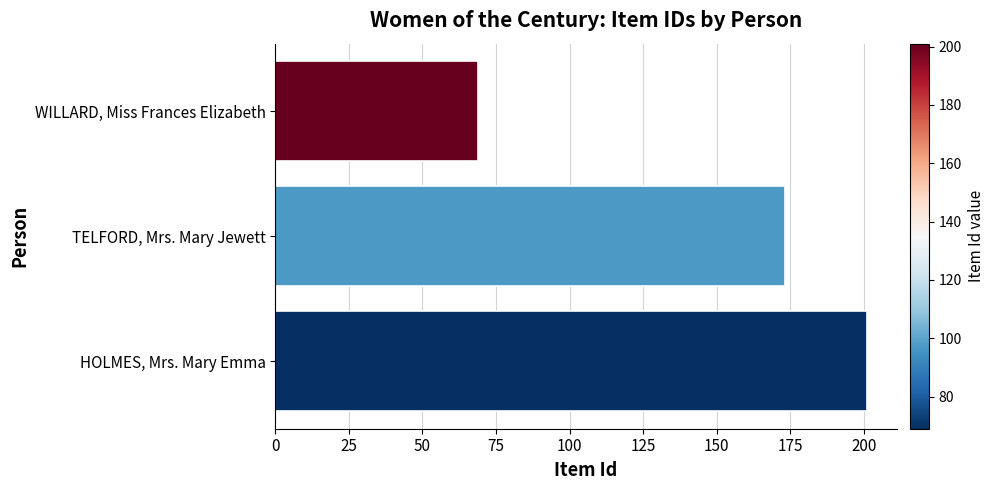

Count the values in the range 69 to 201.

3